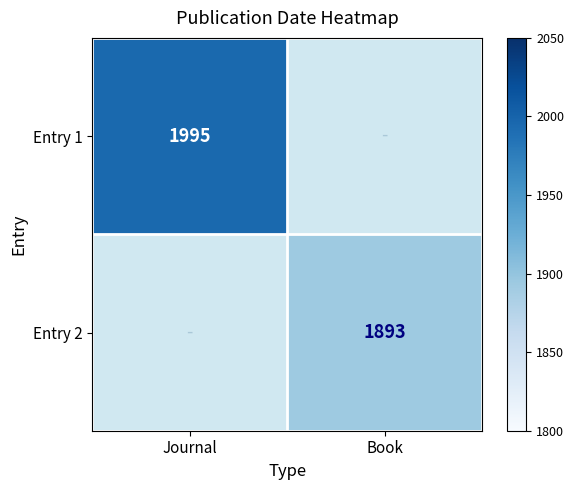

How many data points does each series have?

2